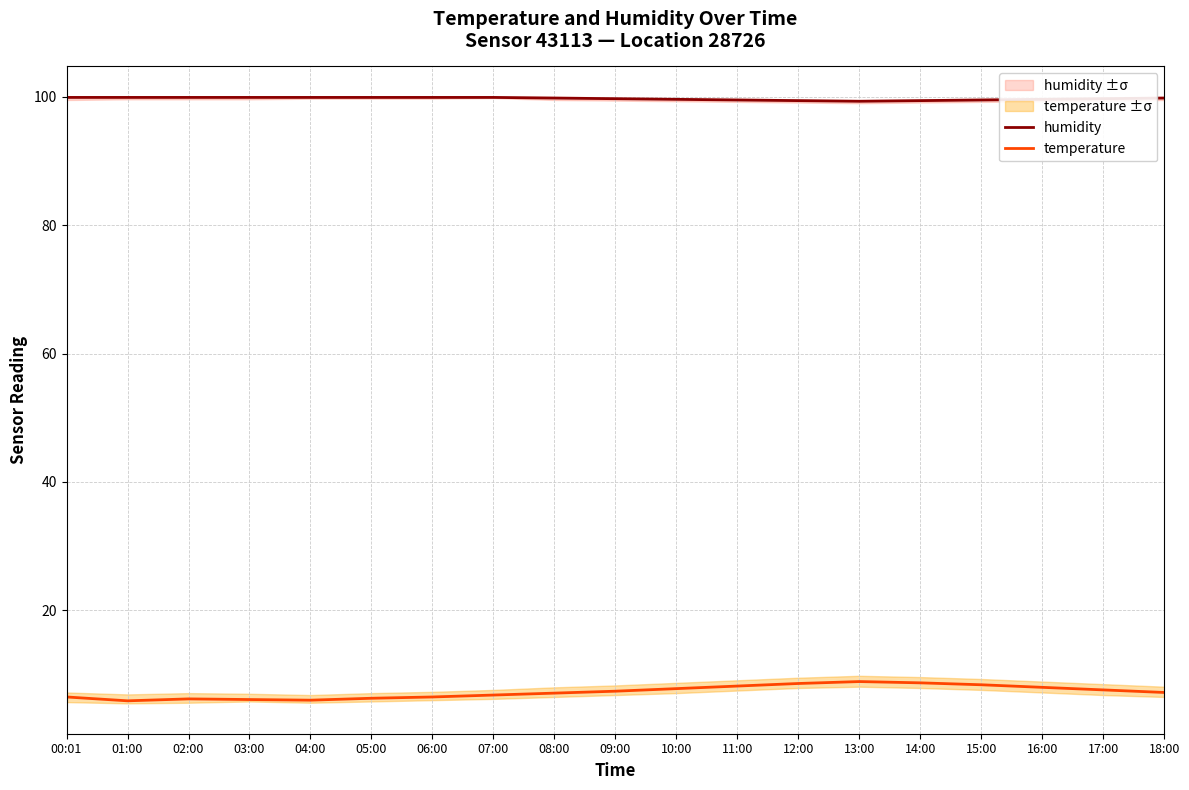

Which series has the widest spread of values?

temperature